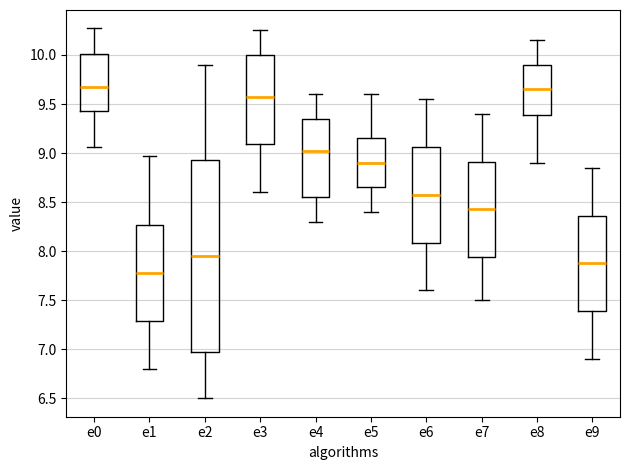

Which box is the tallest, from its lower edge to its upper edge?

e2